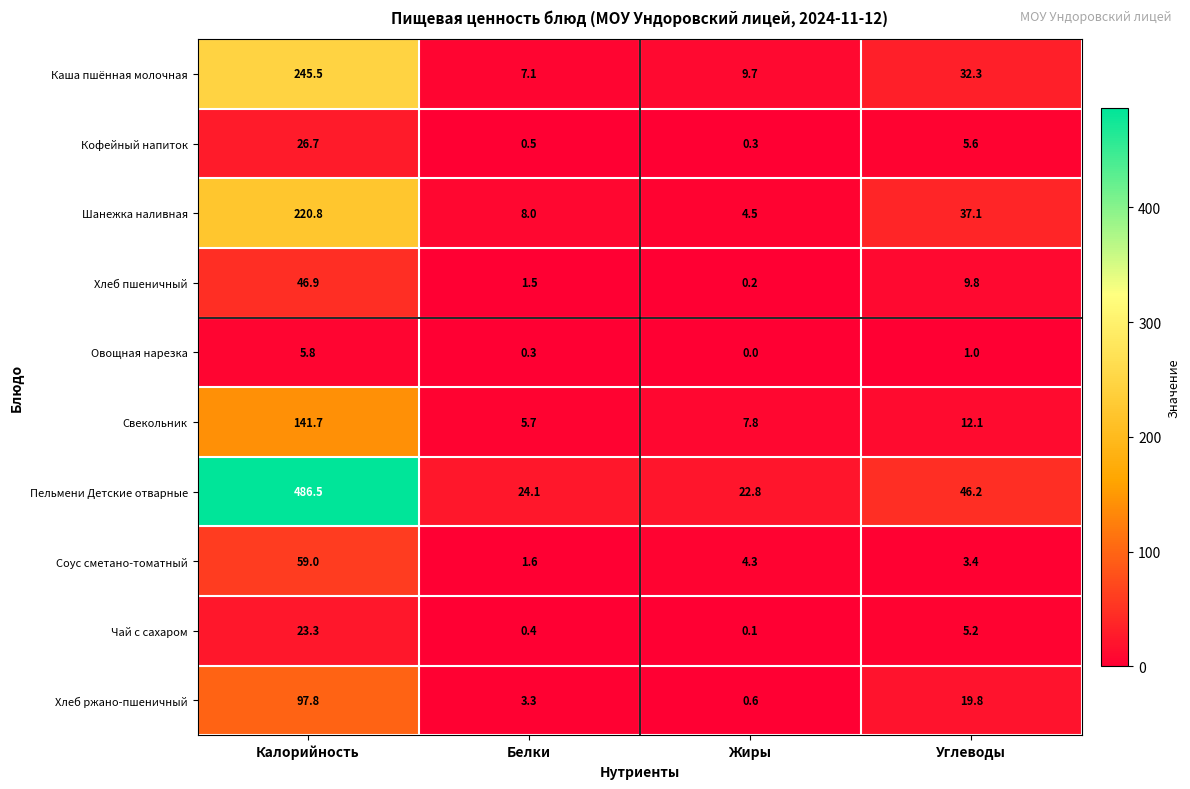

What is the total value across all series at Углеводы?

172.5